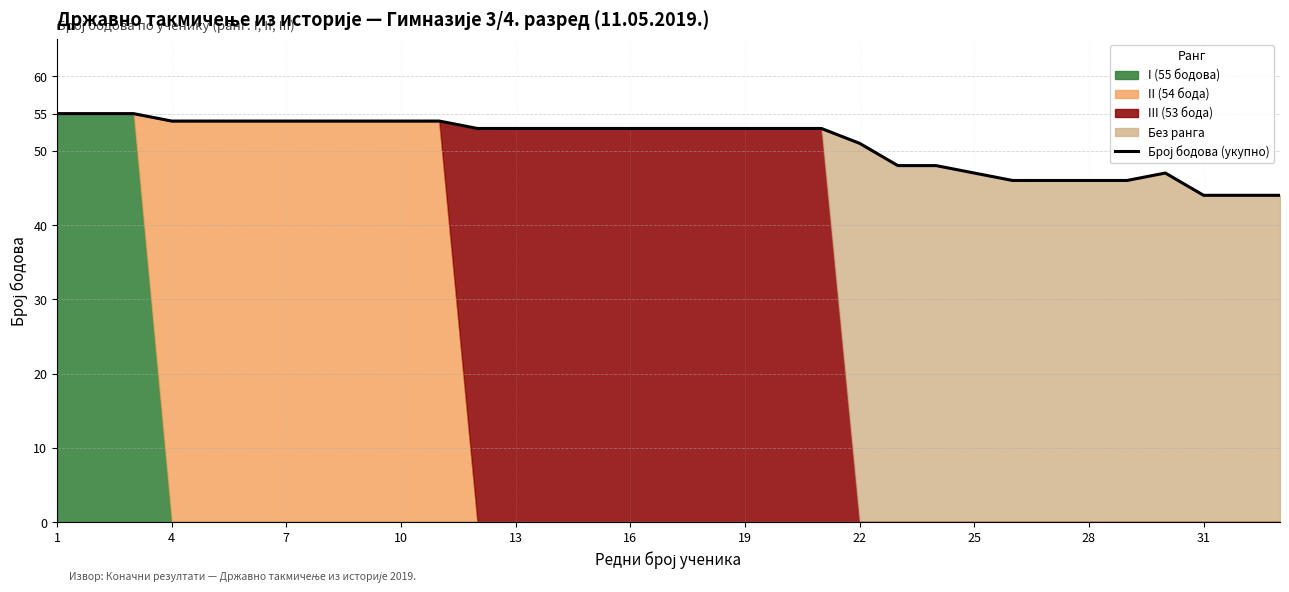

Which label corresponds to the largest value in the chart?

1